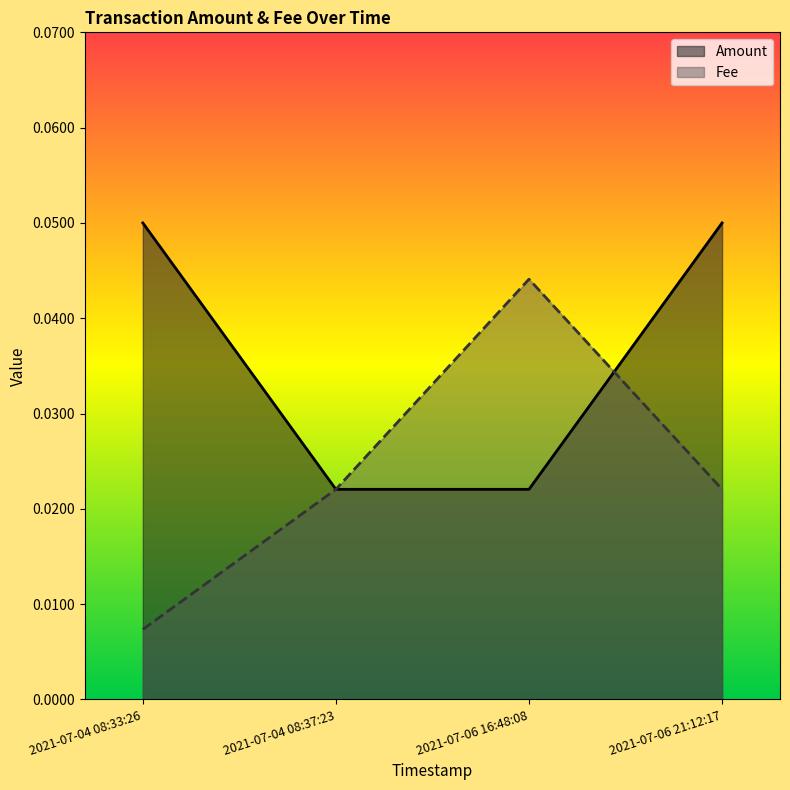

How many interior local peaks does the Fee series have?

1